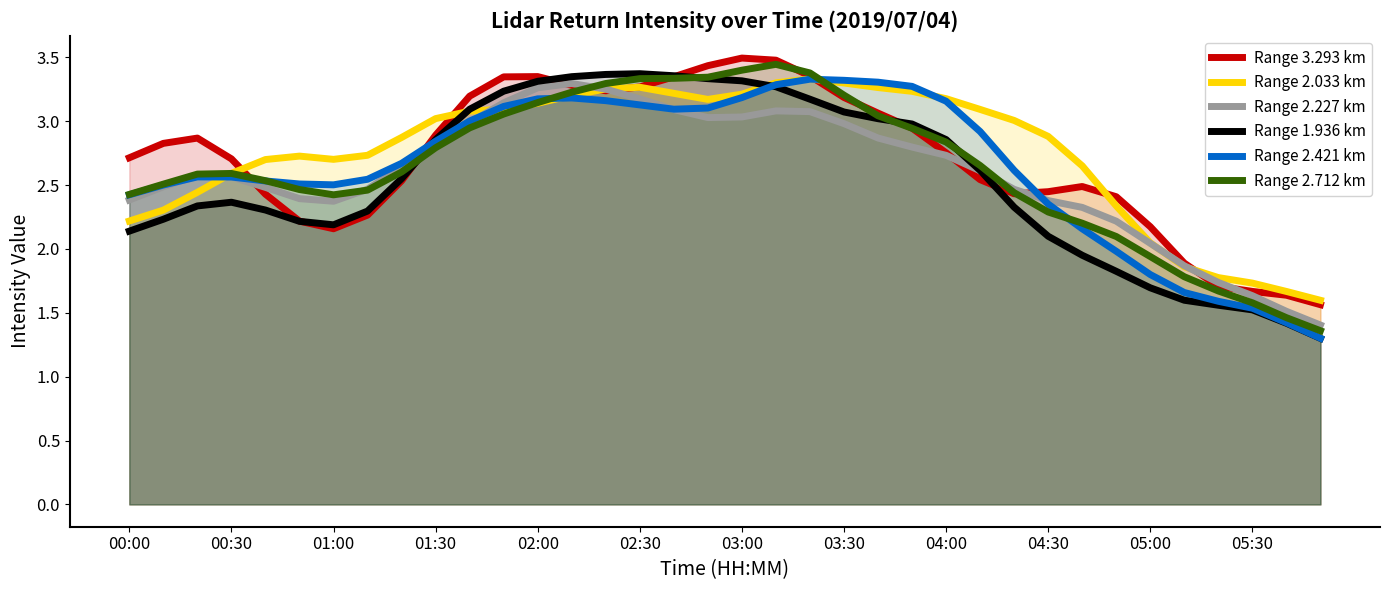

What is the sum of all Range 1.936 km values?

91.5